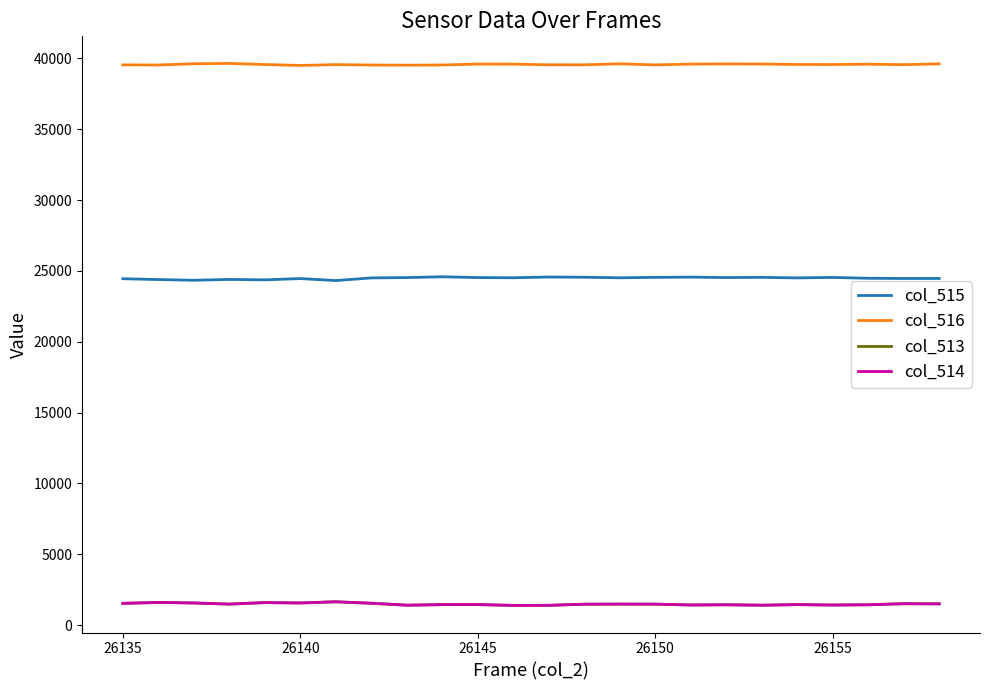

True or false: col_513 and col_516 cross at least once.

False